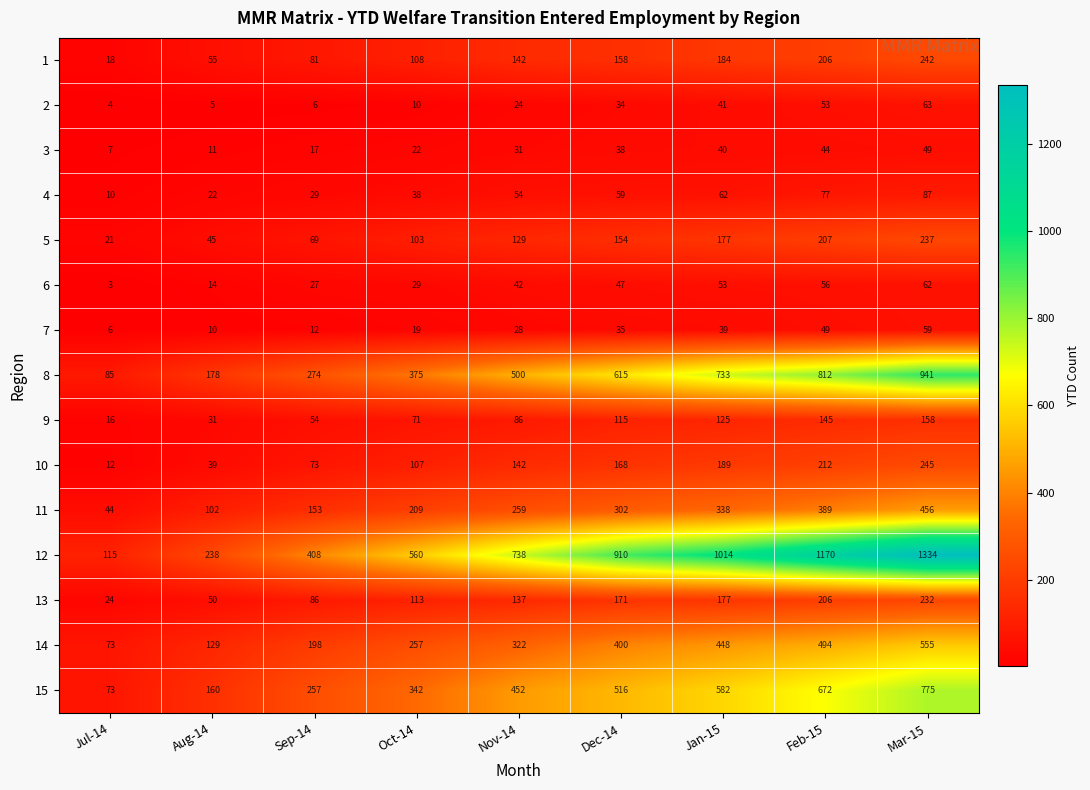

How many data points in 4 are less than 54?

4